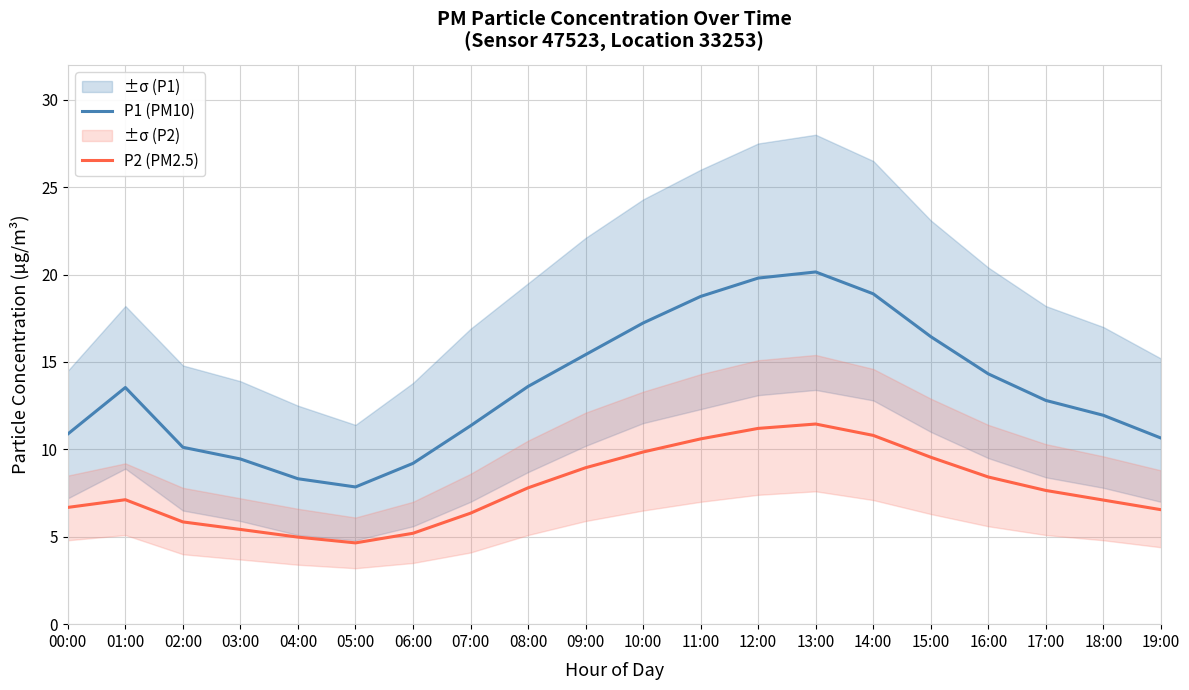

What is the lowest value of the P1 (PM10) series?

7.8